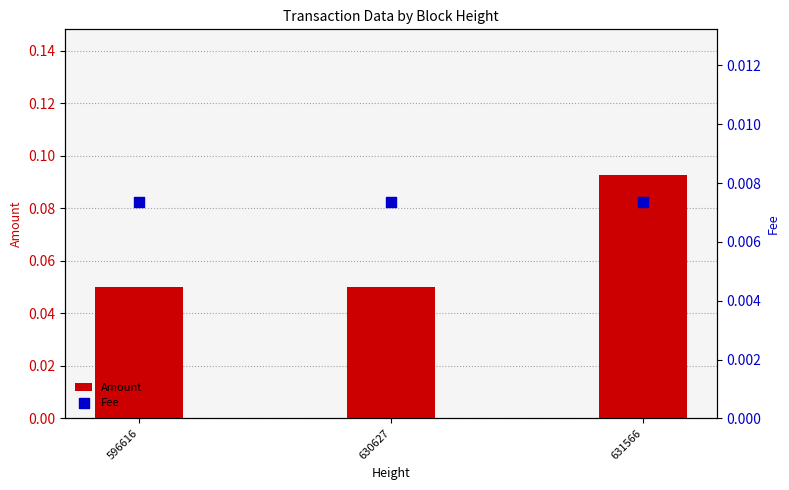

Is the value of Amount at 596616 greater than the value of Fee at 631566?

Yes